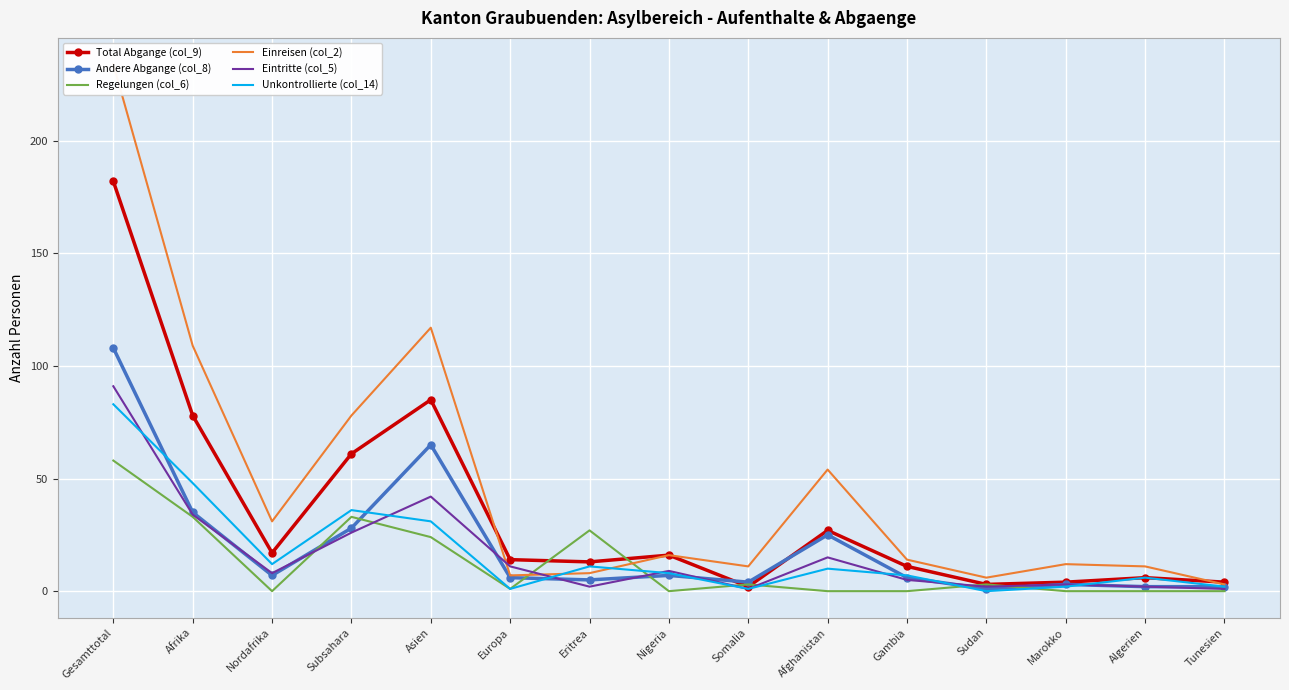

True or false: Unkontrollierte (col_14) has more than 2 points higher than both neighbors.

True